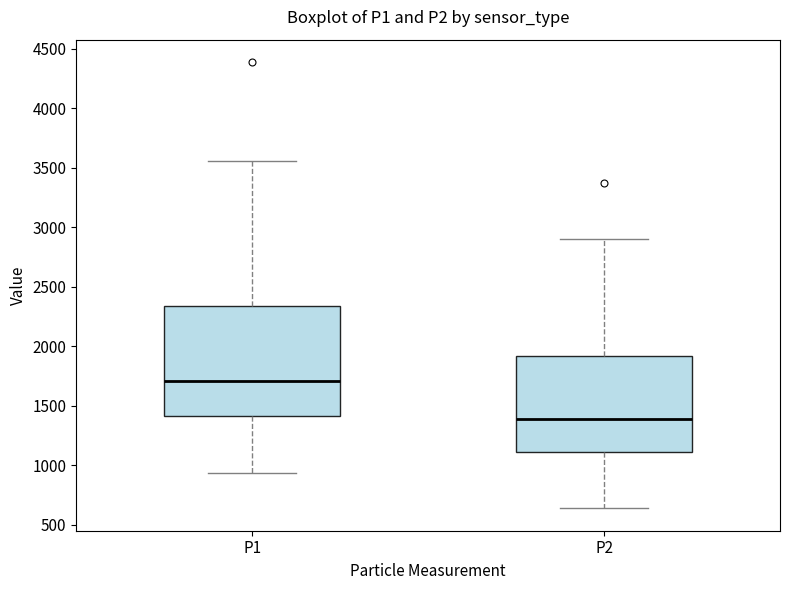

Where does the upper whisker of the box for P2 end on the y-axis? The values are not printed on the chart, so give them approximately, as read against the axis.

2900